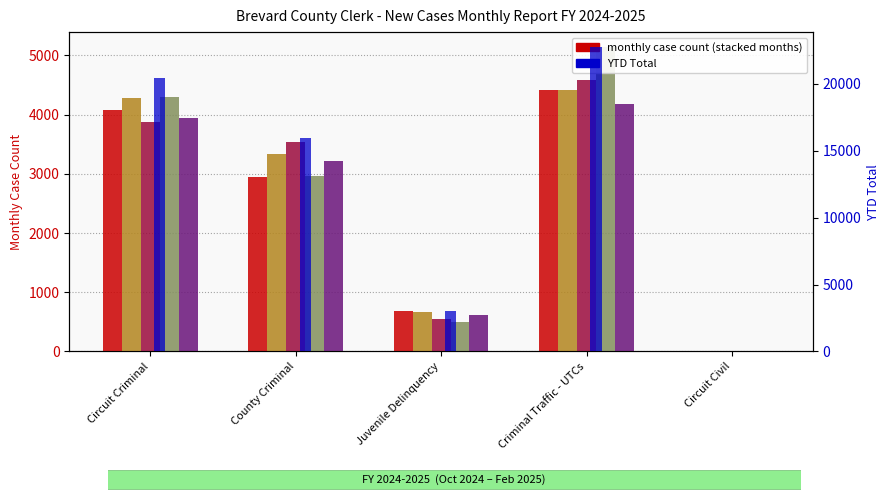

What is the average value of the Nov-2024 series?

2541